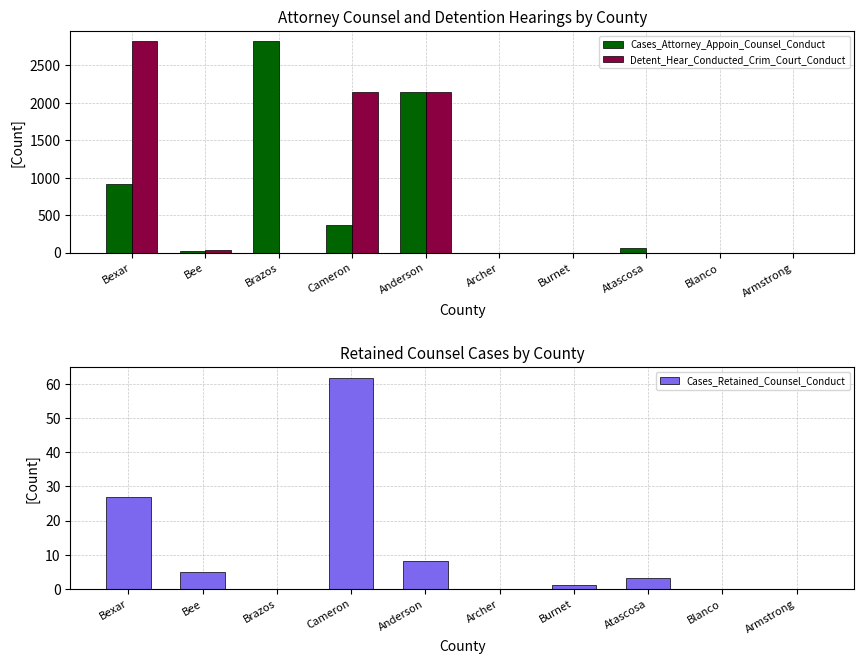

What is the difference between the Cases_Retained_Counsel_Conduct values at Blanco and Bexar?

27